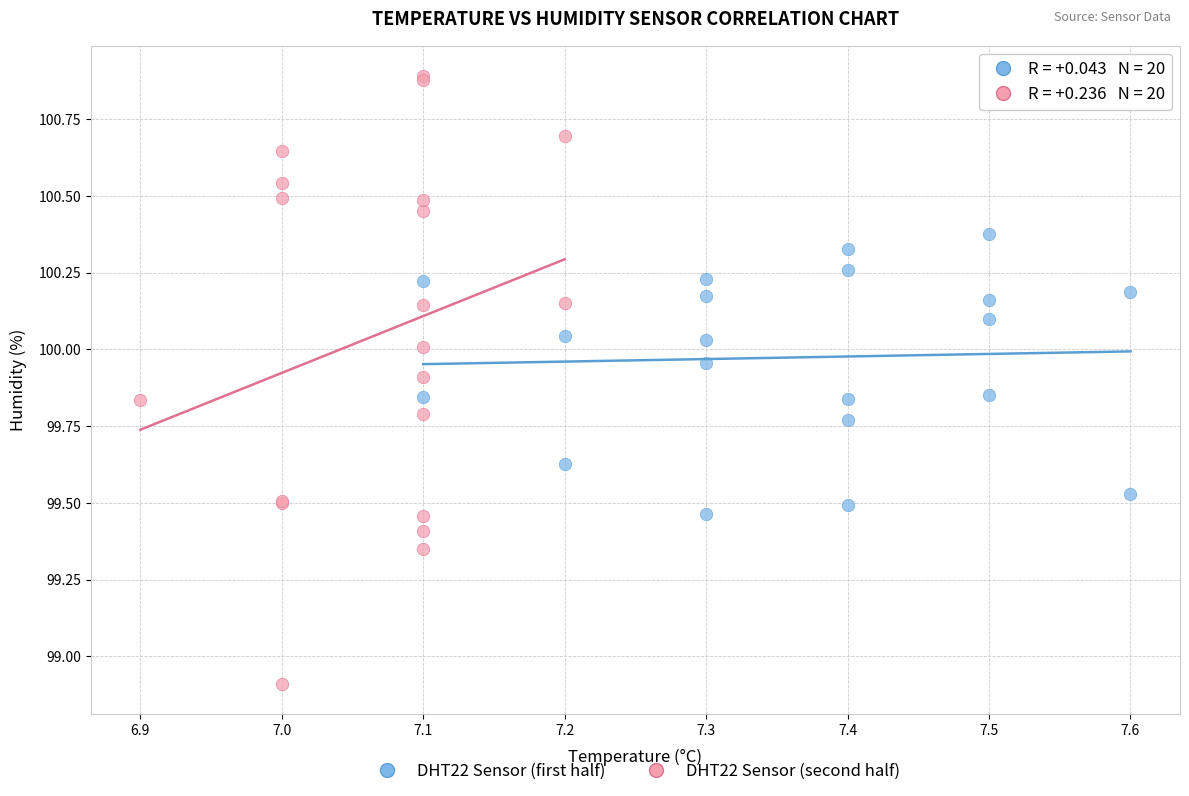

Which series contains the highest Y value?

DHT22 Sensor (second half)